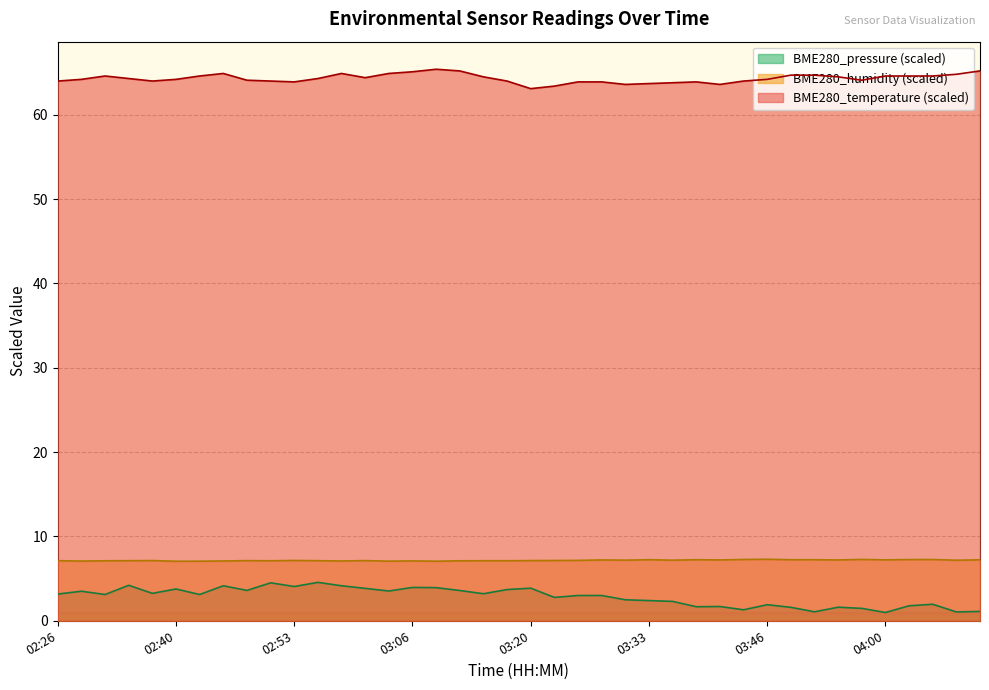

At which category does the chart reach its minimum across all series?

04:00